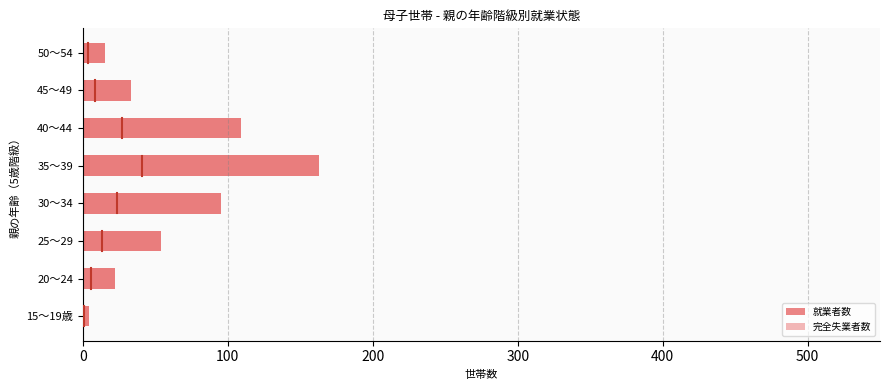

How many groups of bars are there?

8